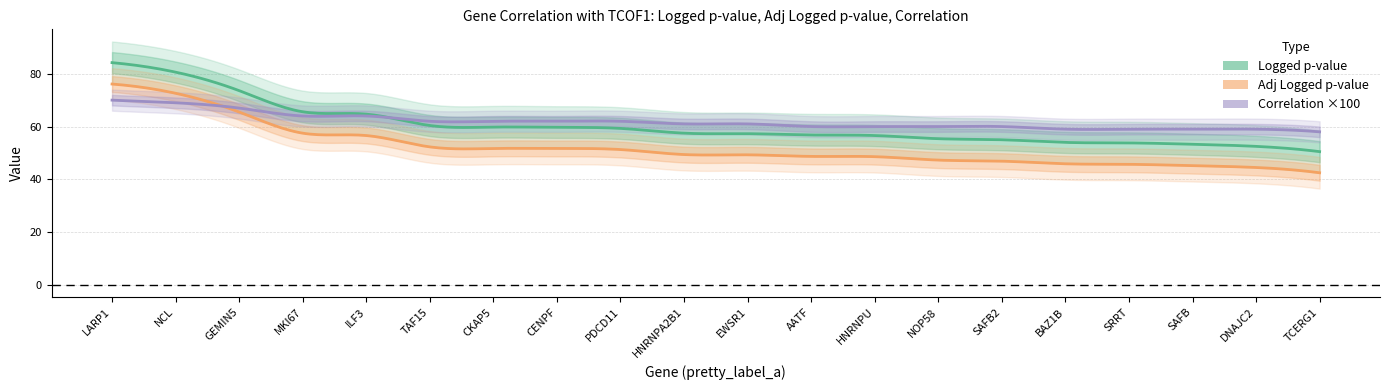

What is the difference between the maximum and minimum values in the logged_pvalue series?

33.7